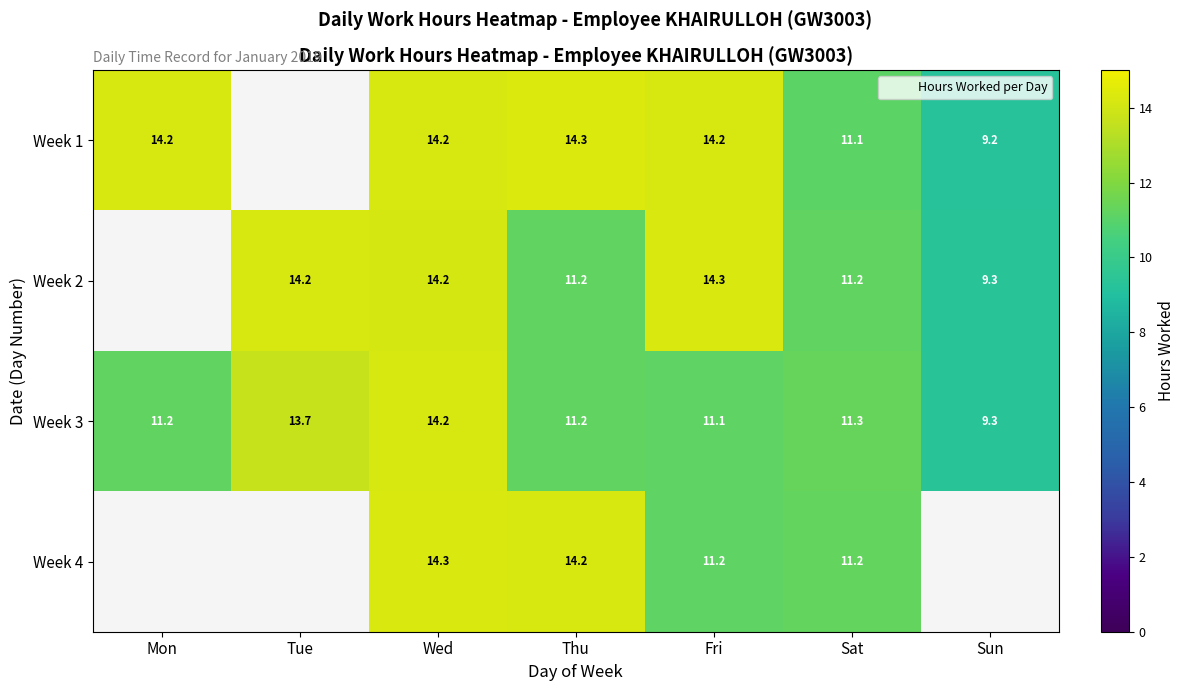

Which has a higher value, Sun or Sat?

Sat